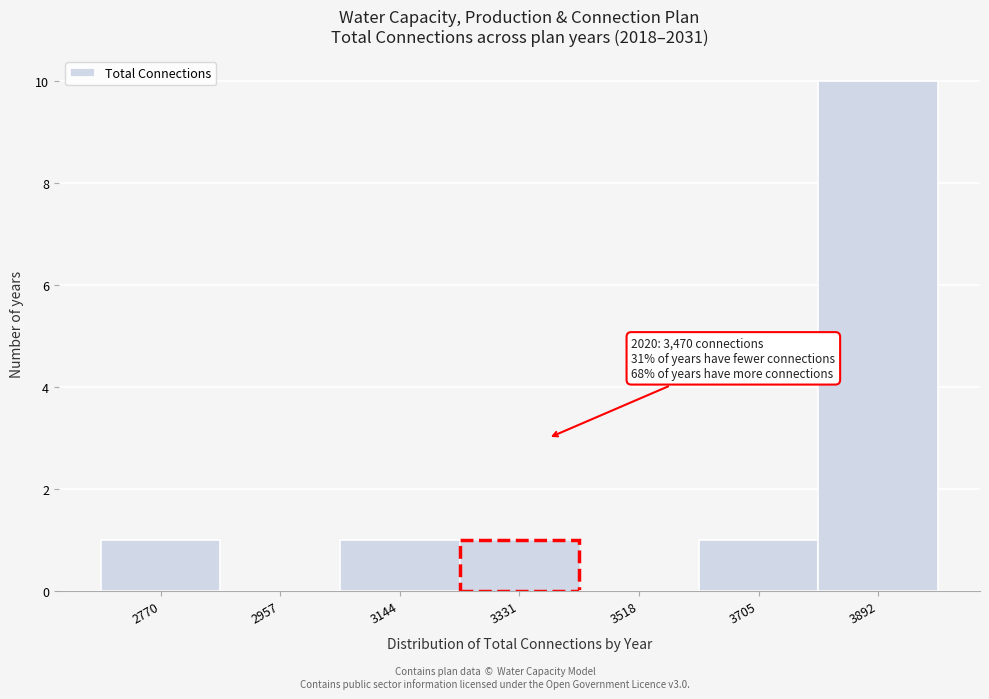

Reading left to right, extract all data points from this chart.

2770=1	2957=0	3144=1	3331=1	3518=0	3705=1	3892=10